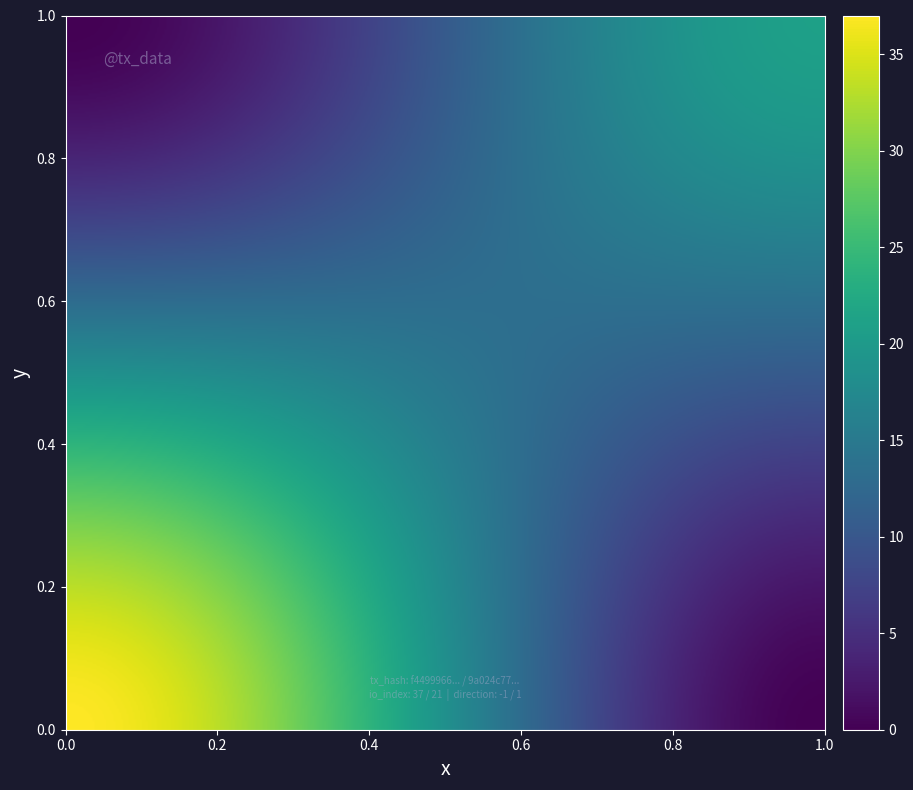

What is the average value of the 9a024c77120d8beb70550a6b133af8c3196653c series?

11